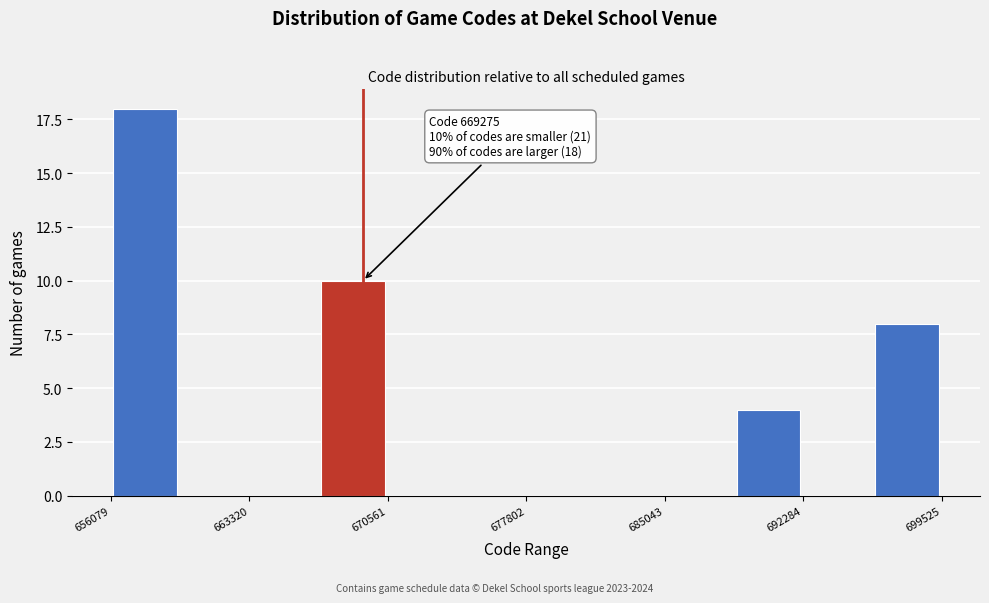

Around what value on the x-axis is the tallest bar? Give the approximate position of its centre, as read against the axis.

658000